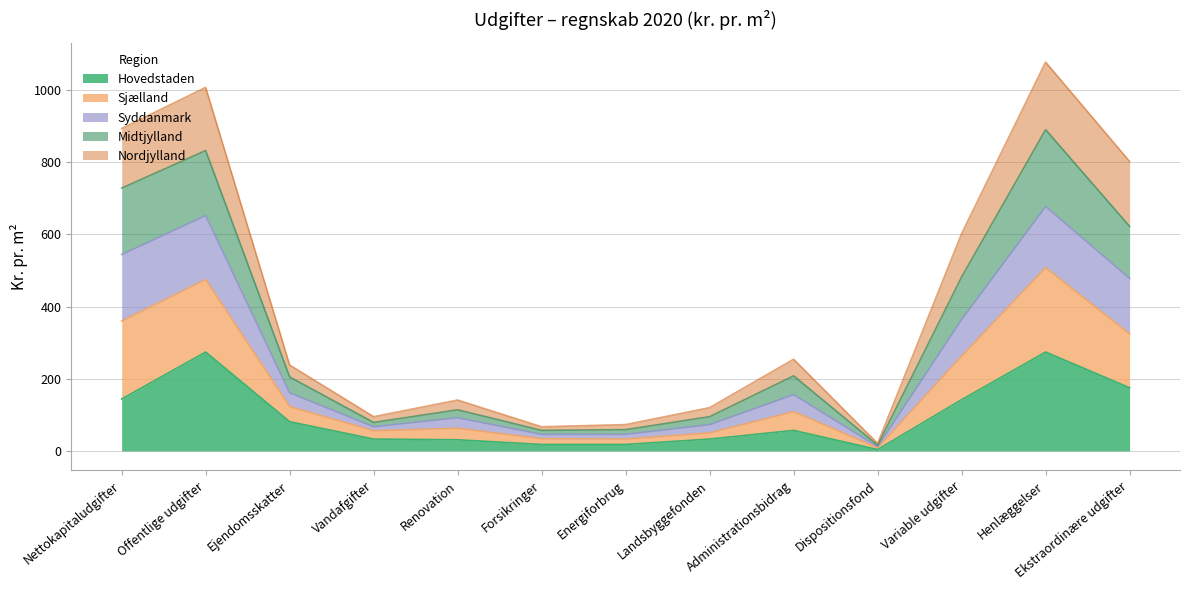

What is the maximum value for Hovedstaden?

274